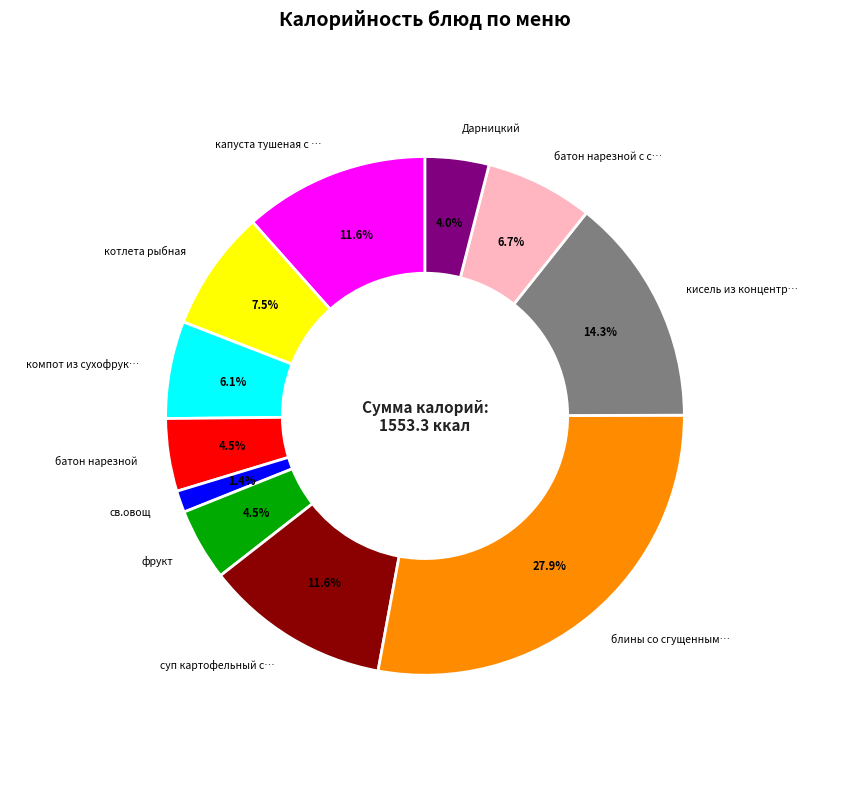

Is there a majority slice in this chart?

No